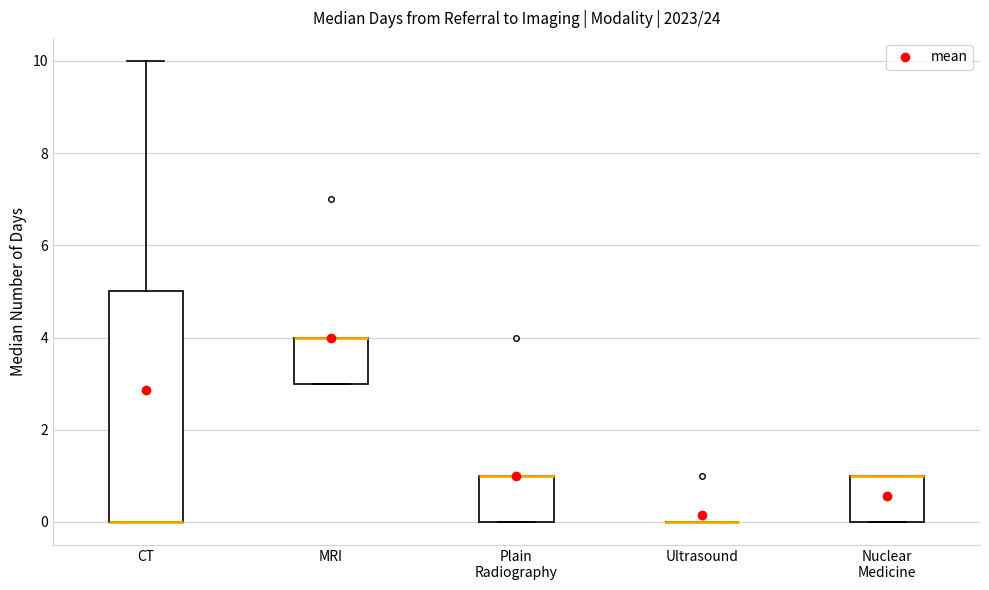

Comparing the boxes themselves (not the whiskers), which one is the tallest?

CT